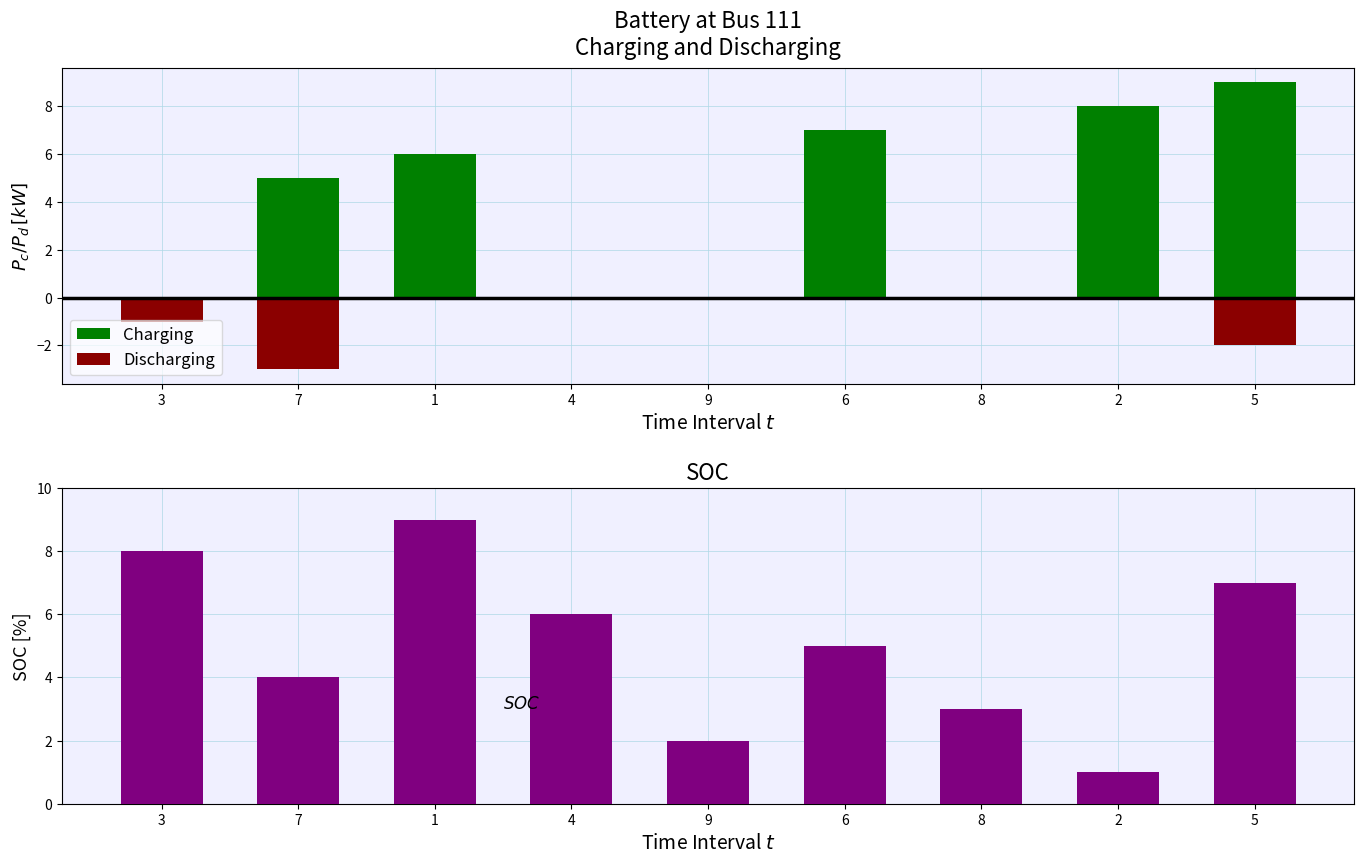

Is it true that SOC equals 8 at 3?

True